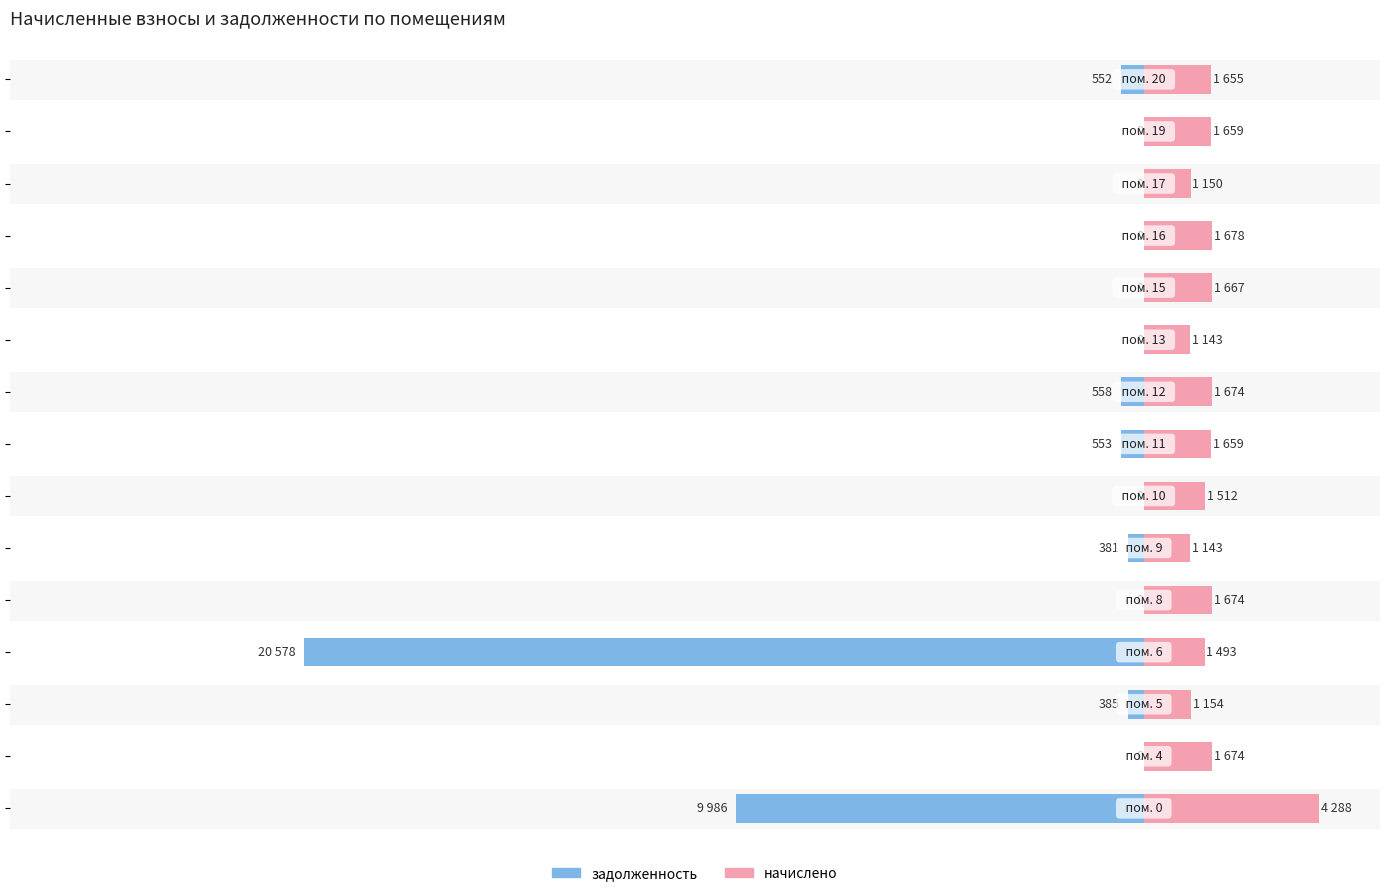

What is the sum of all задолженность values?

-32992.1